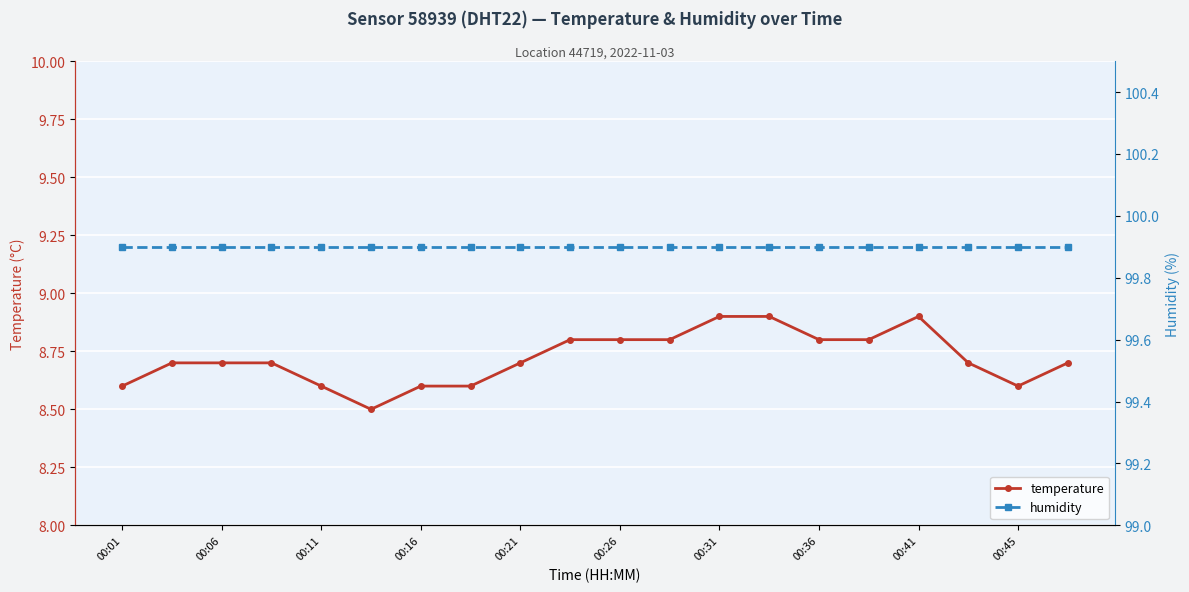

How many temperature values are between 8 and 9?

20